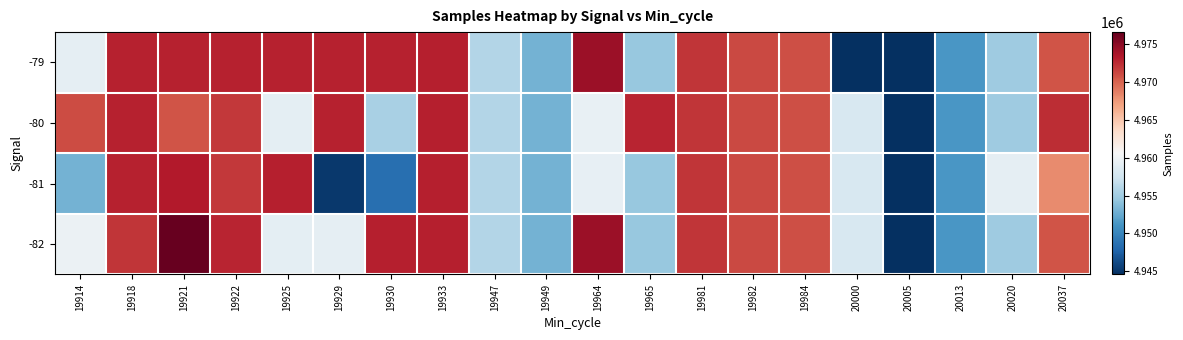

Which series changed the most between 19922 and 19964?

-81